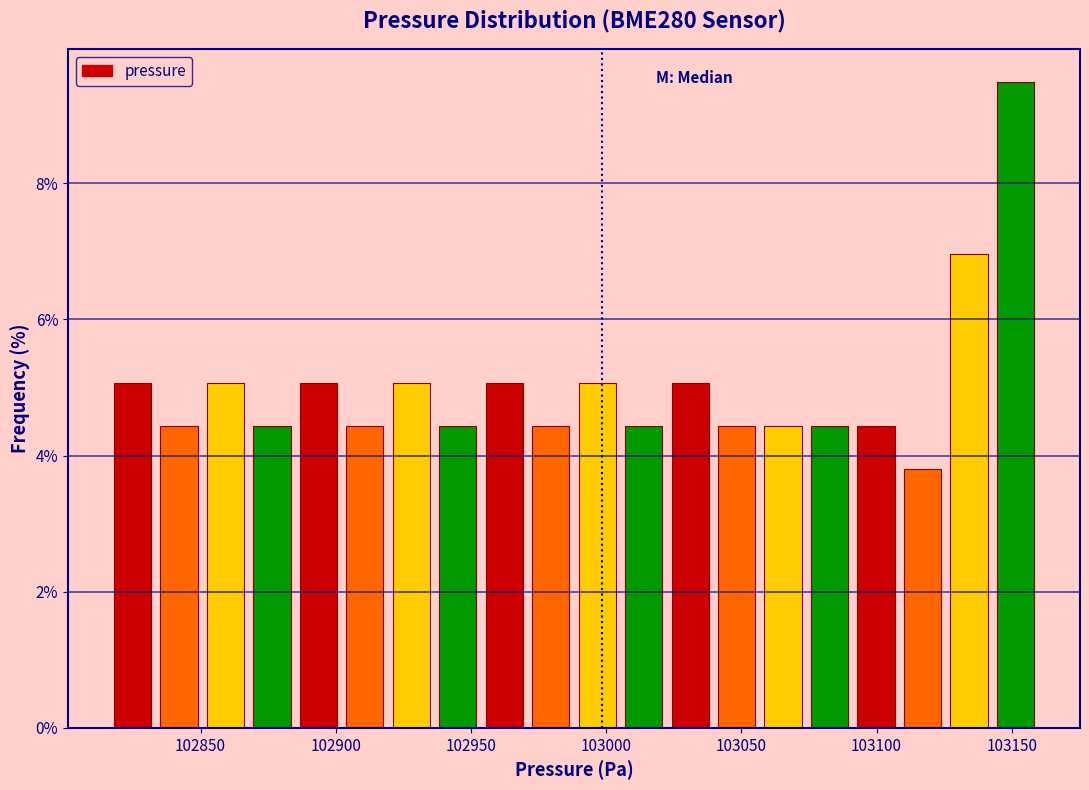

Around what value on the x-axis is the tallest bar? Give the approximate position of its centre, as read against the axis.

103150